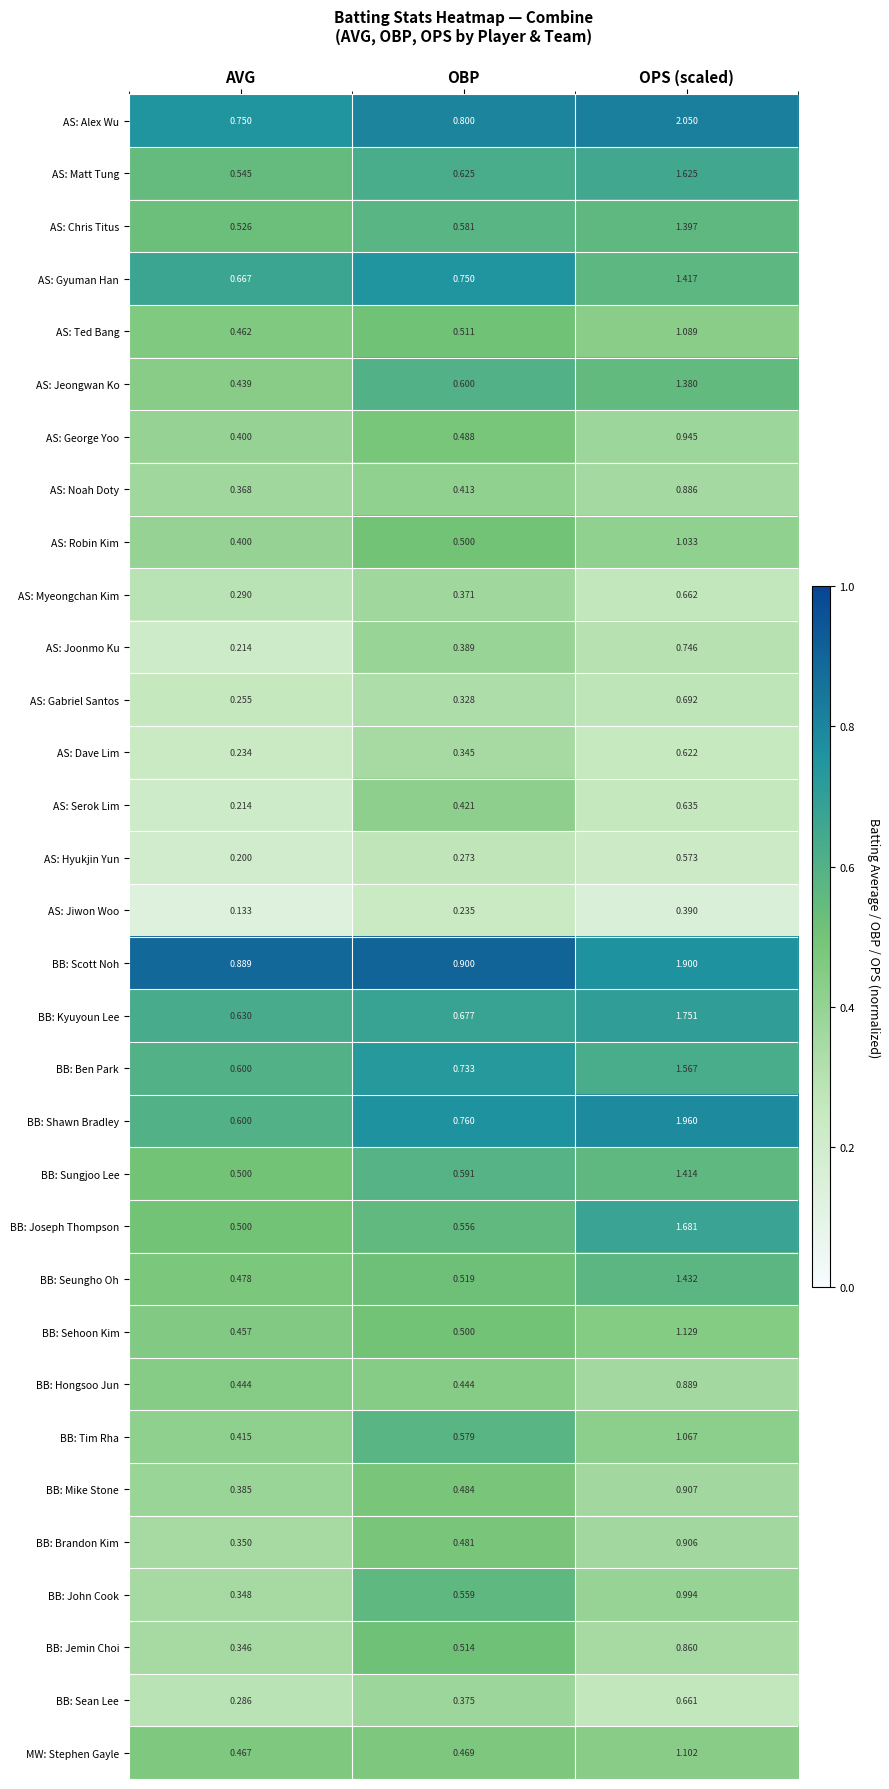

At which label is AS: Gabriel Santos closest to 0?

AVG